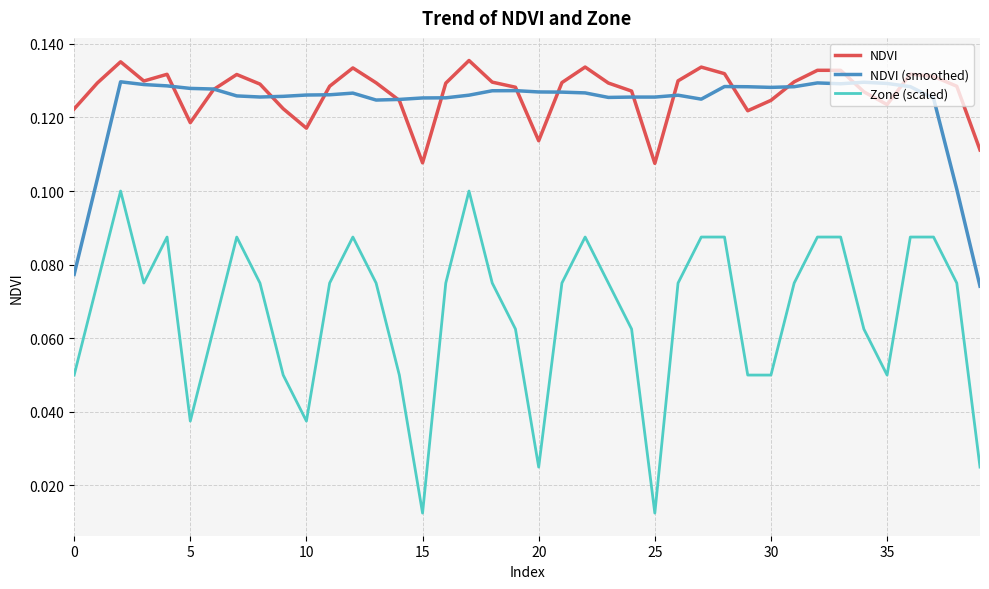

Which series has the widest spread of values?

Zone (scaled)